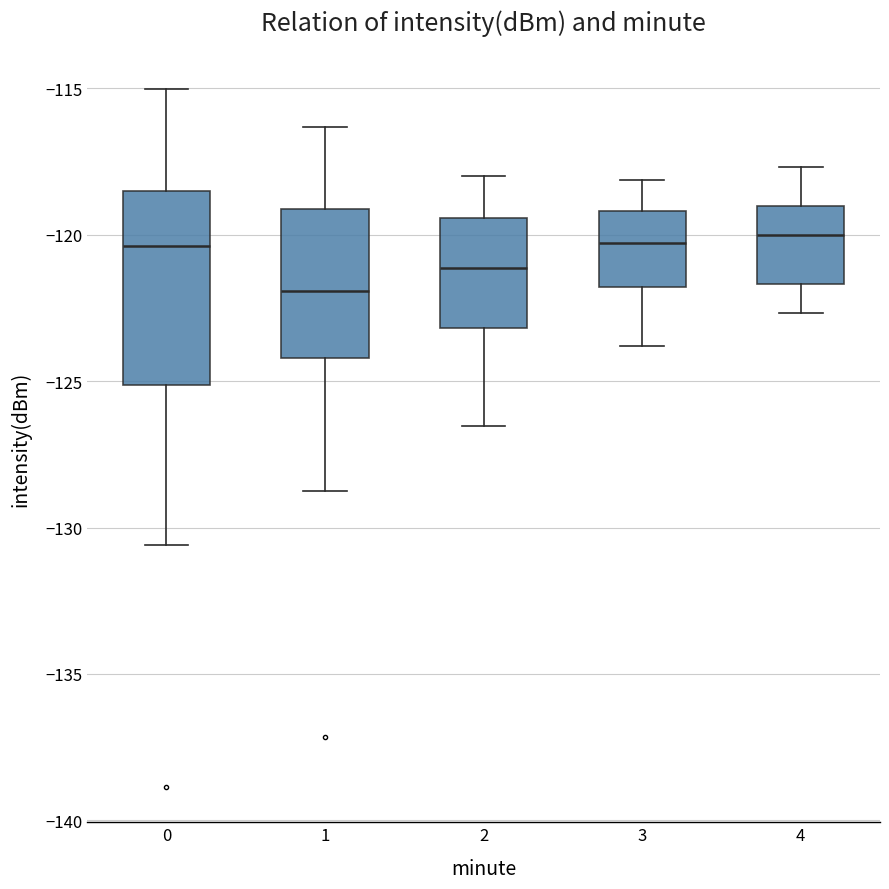

Reading left to right, transcribe this box plot: for each box, give where its median line is, the range the box spans, and where its two whiskers end, as read against the y-axis. The values are not printed on the chart, so give them approximately, as read against the axis.

0: median -120.5, box -125.0 to -118.5, whiskers -130.5 to -115.0
1: median -122.0, box -124.0 to -119.0, whiskers -129.0 to -116.5
2: median -121.0, box -123.0 to -119.5, whiskers -126.5 to -118.0
3: median -120.5, box -122.0 to -119.0, whiskers -124.0 to -118.0
4: median -120.0, box -121.5 to -119.0, whiskers -122.5 to -117.5